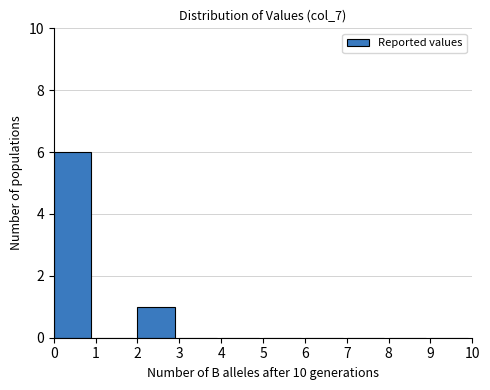

Reading left to right, transcribe this chart: for each bar, give the range it covers on the x-axis and its height. The values are not printed on the chart, so give them approximately, as read against the axis.

0 to 1: 6
1 to 2: 0
2 to 3: 1
3 to 4: 0
4 to 5: 0
5 to 6: 0
6 to 7: 0
7 to 8: 0
8 to 9: 0
9 to 10: 0